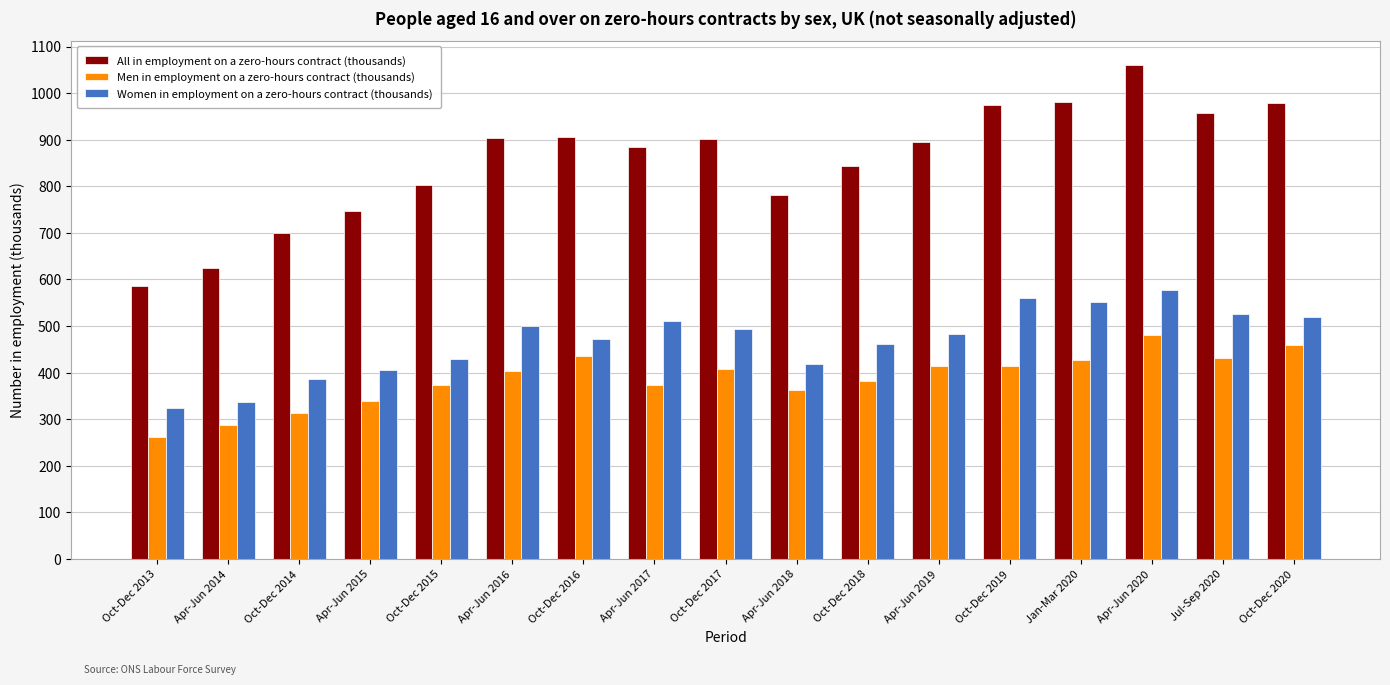

What is the value of the Women in employment on a zero-hours contract (thousands) bar at the 16th from the left?

526.2